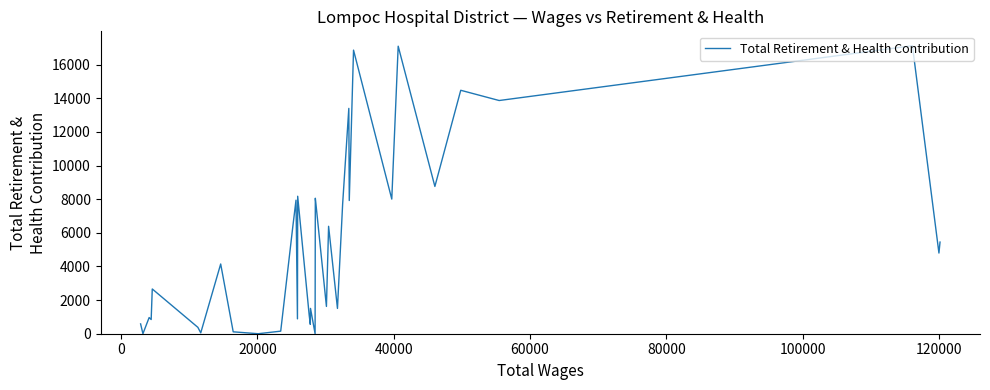

How many lines are shown in the chart?

1